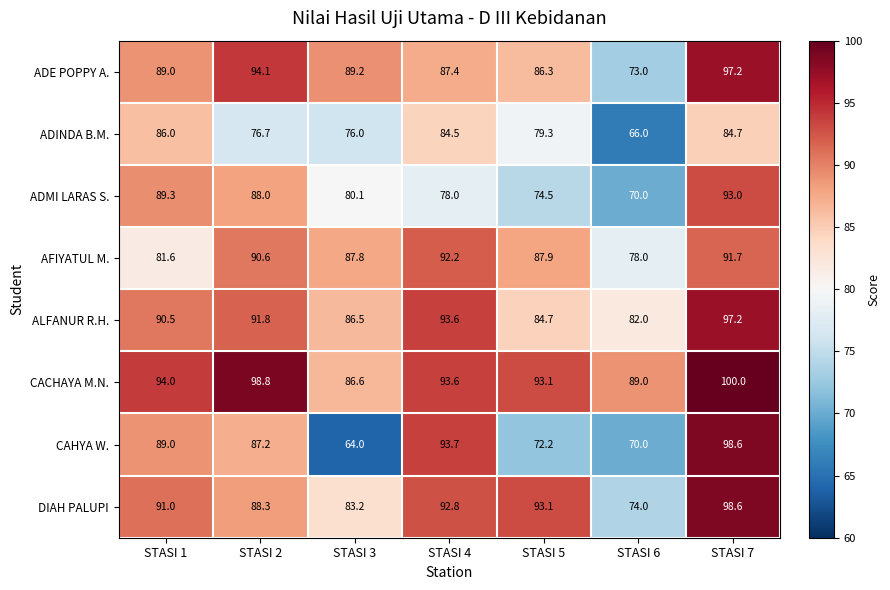

How many data points in AFIYATUL M. are above 87?

5